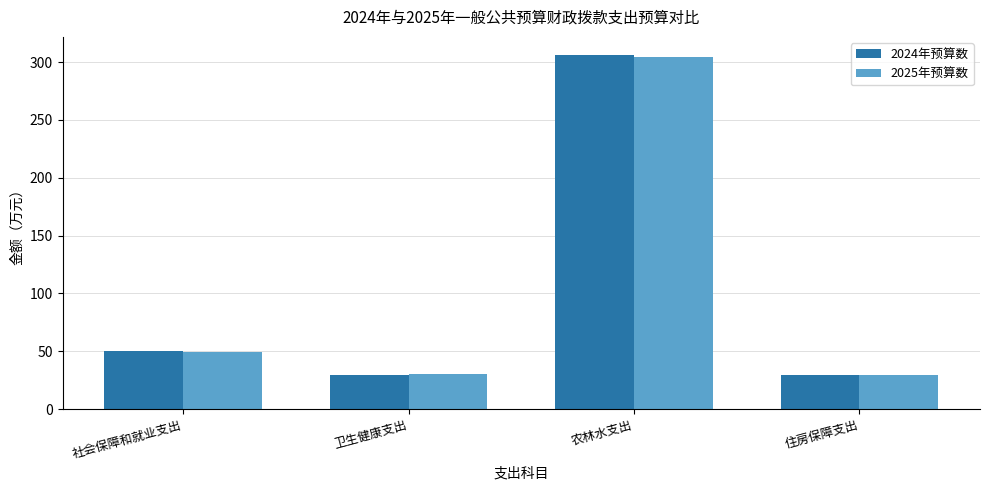

What is the highest value of the 2025年预算数 series?

304.5